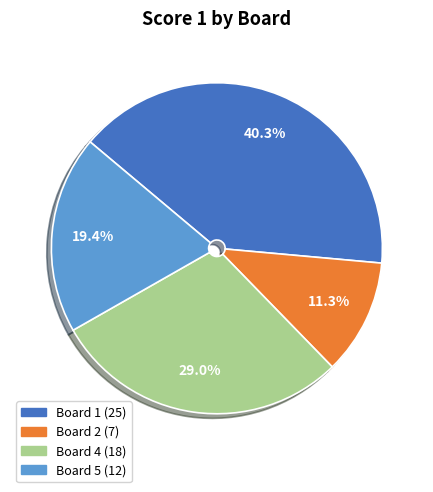

Does any single category account for the majority?

No